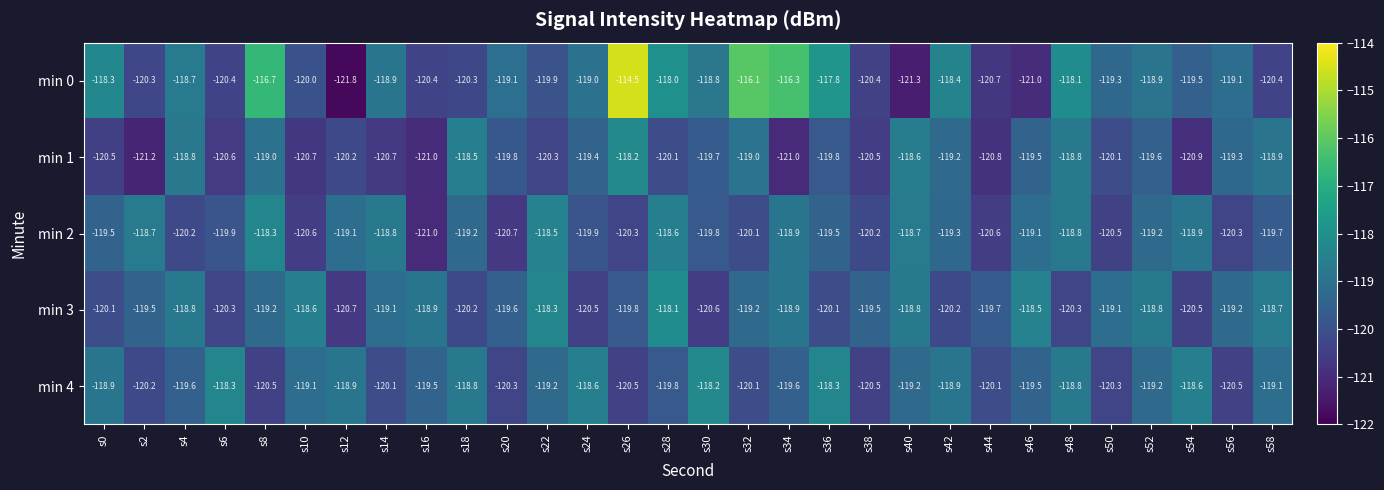

How many values in the min 0 series are below -119?

16